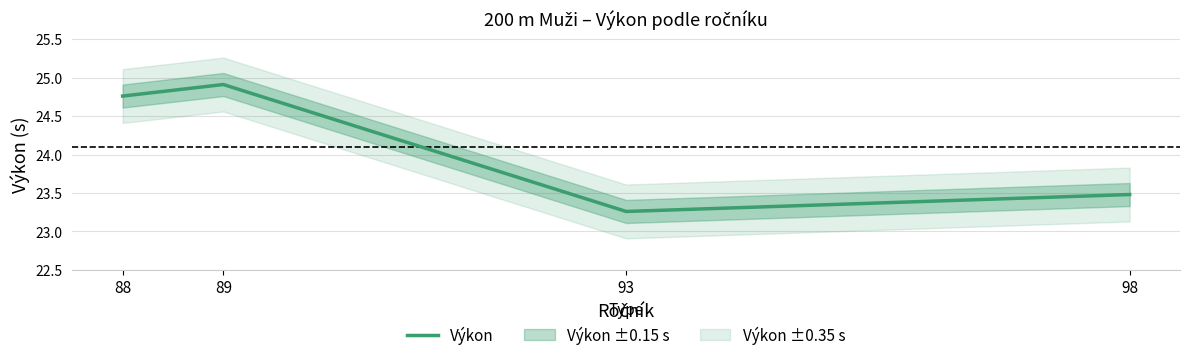

At which label does the data first exceed 24?

88